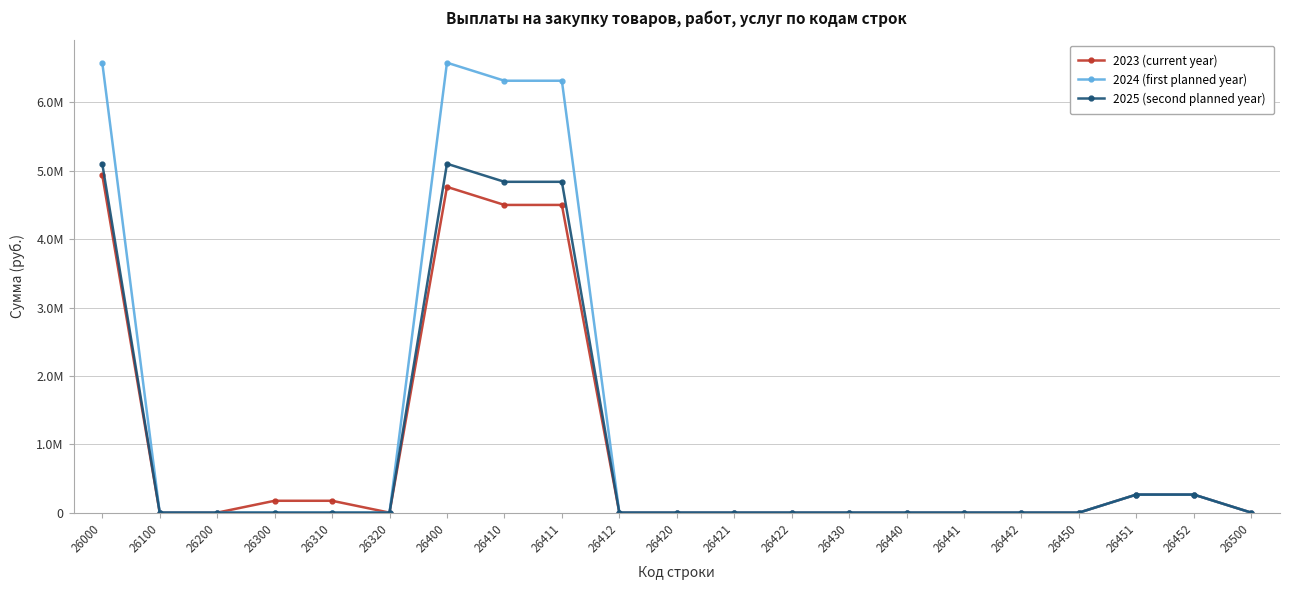

What are all the series names shown in the legend?

2023 (current year), 2024 (first planned year), 2025 (second planned year)